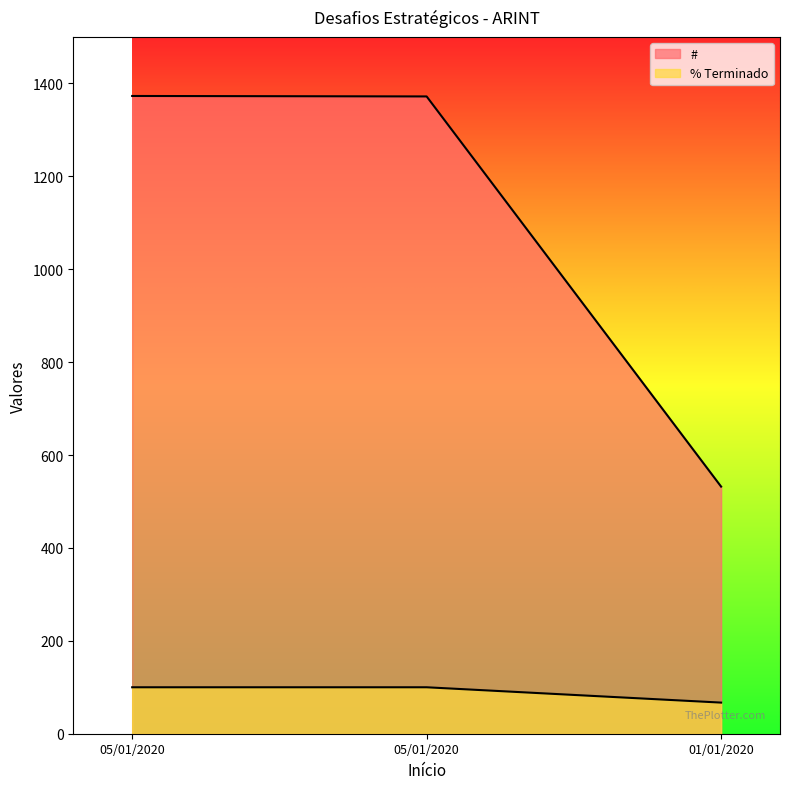

What is the label of the 3rd point from the left?

01/01/2020